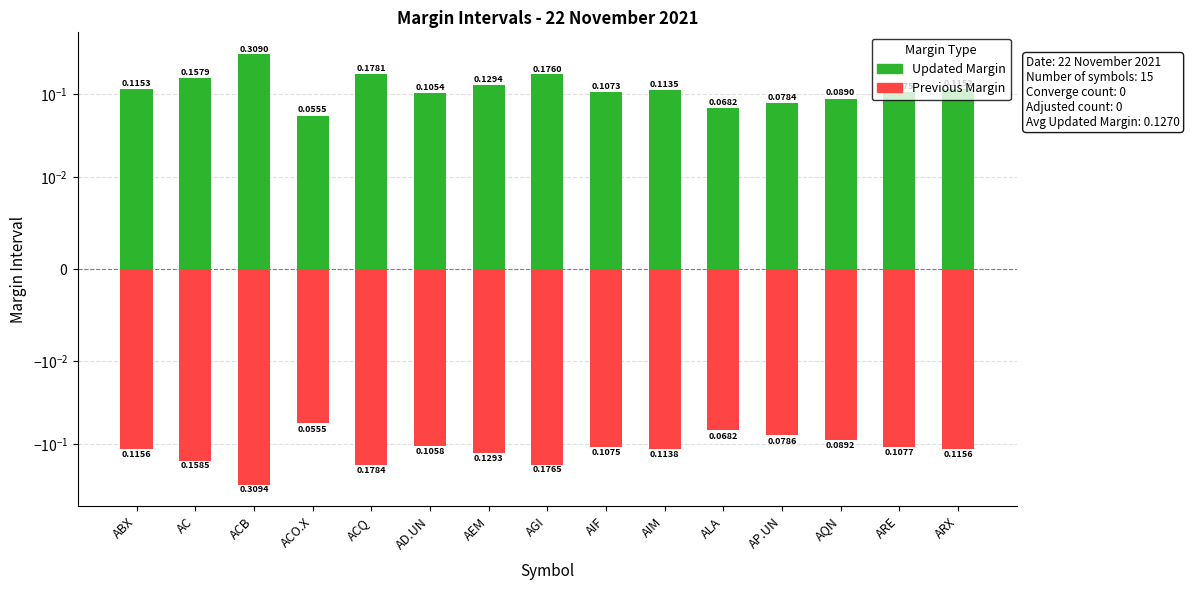

What is the lowest value of the Previous Margin series?

-0.3